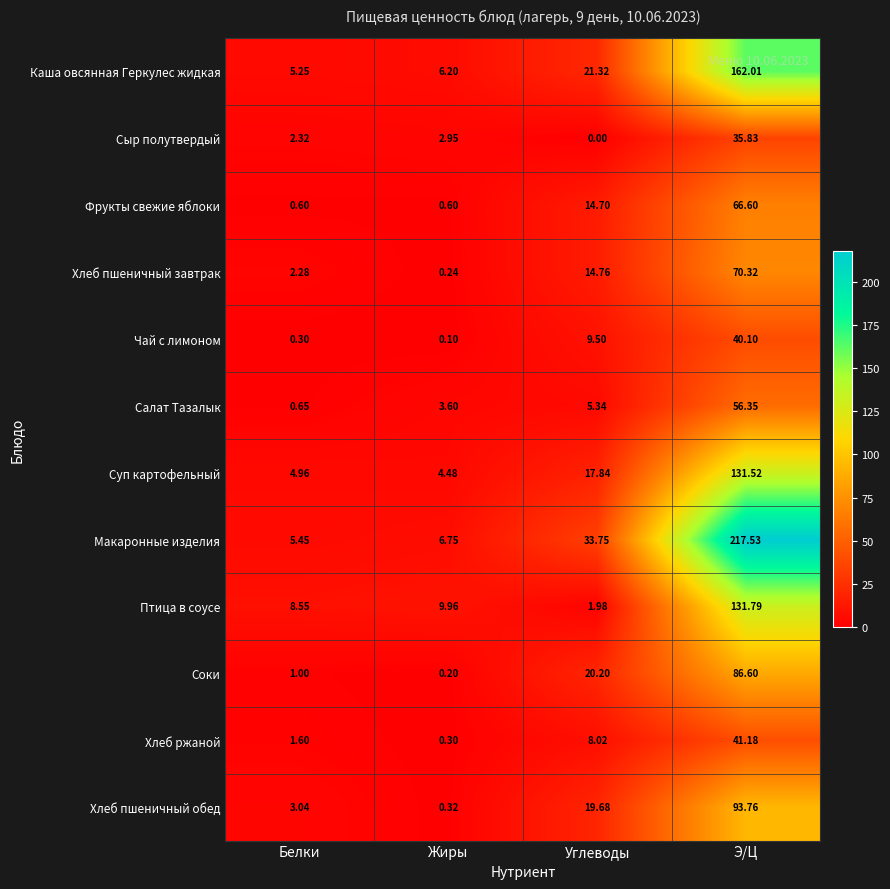

List the series in order of their peak value, lowest first.

Сыр полутвердый, Чай с лимоном, Хлеб ржаной, Салат Тазалык, Фрукты свежие яблоки, Хлеб пшеничный завтрак, Соки, Хлеб пшеничный обед, Суп картофельный, Птица в соусе, Каша овсянная Геркулес жидкая, Макаронные изделия